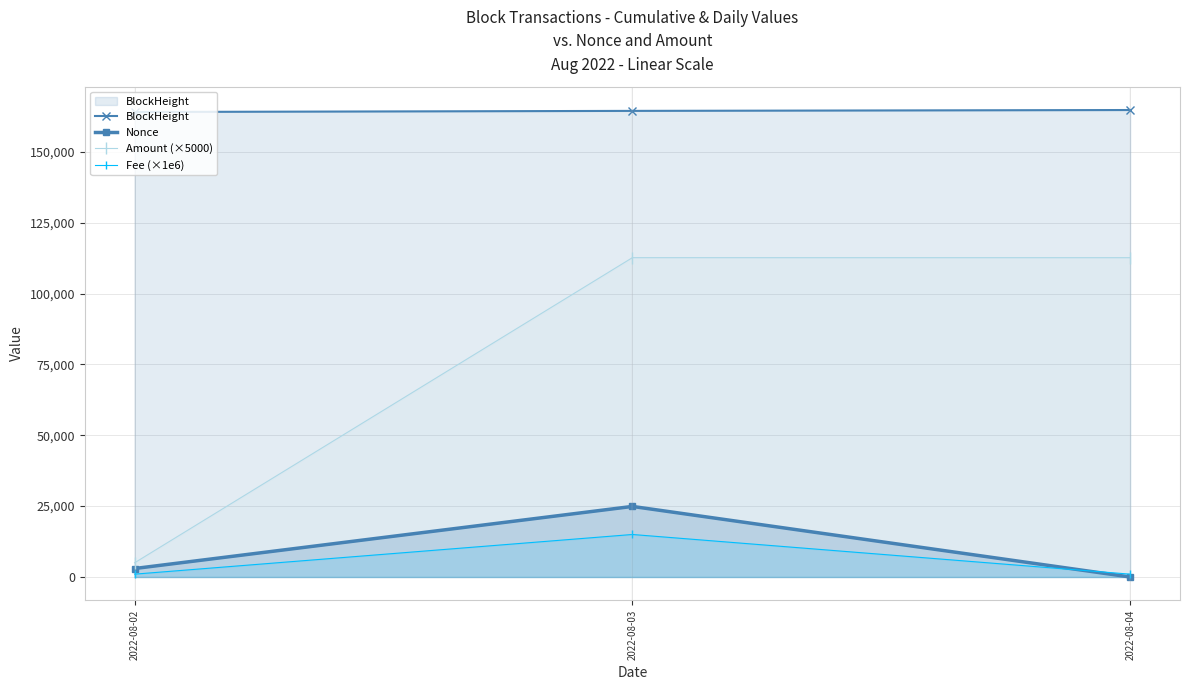

Read the Fee (×1e6) value at 2022-08-03.

15000.0